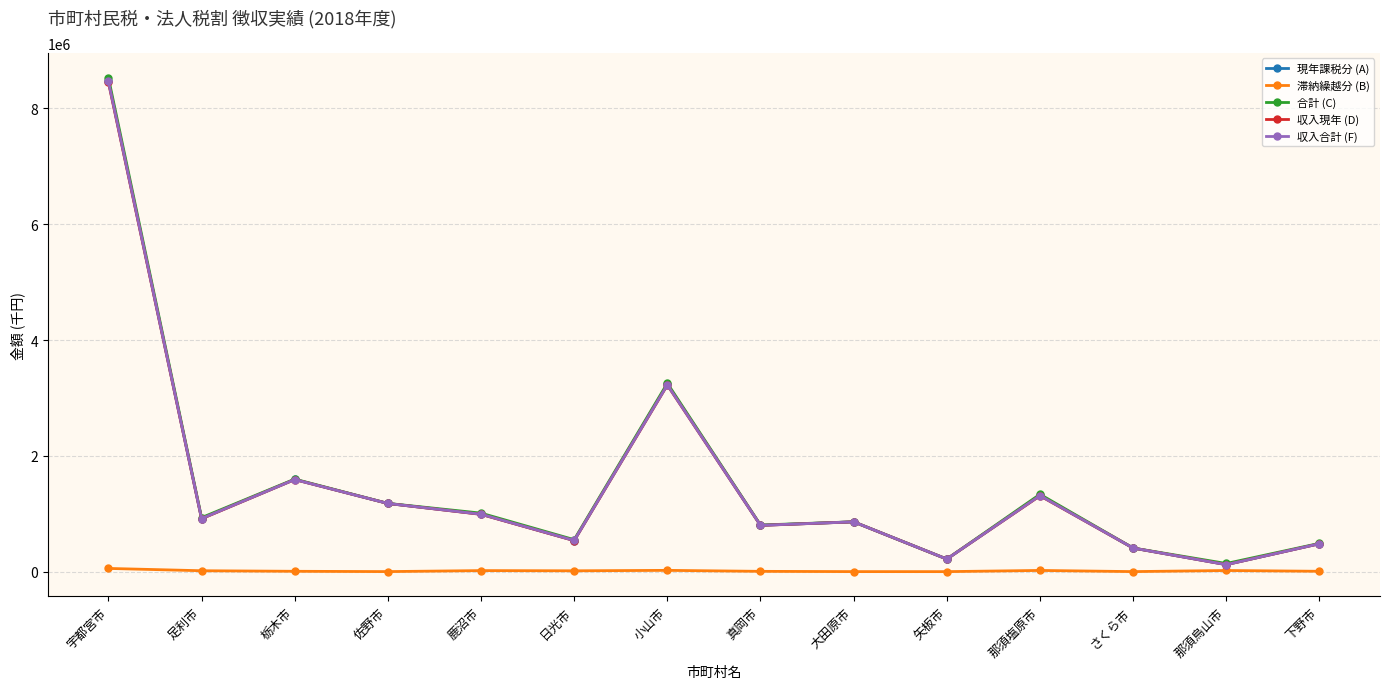

True or false: 現年課税分 (A) and 合計 (C) intersect in this chart.

False